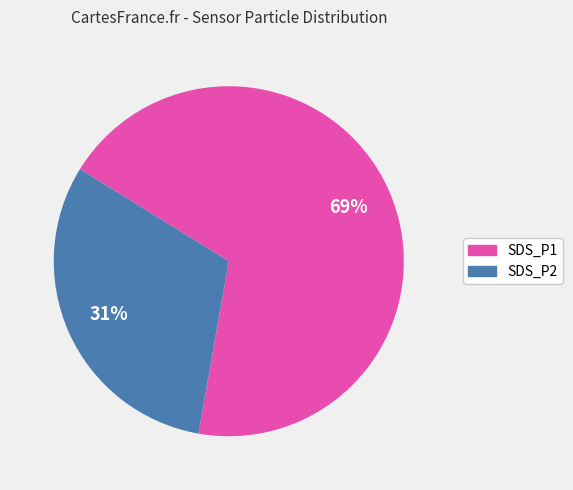

How many segments does this pie chart have?

2